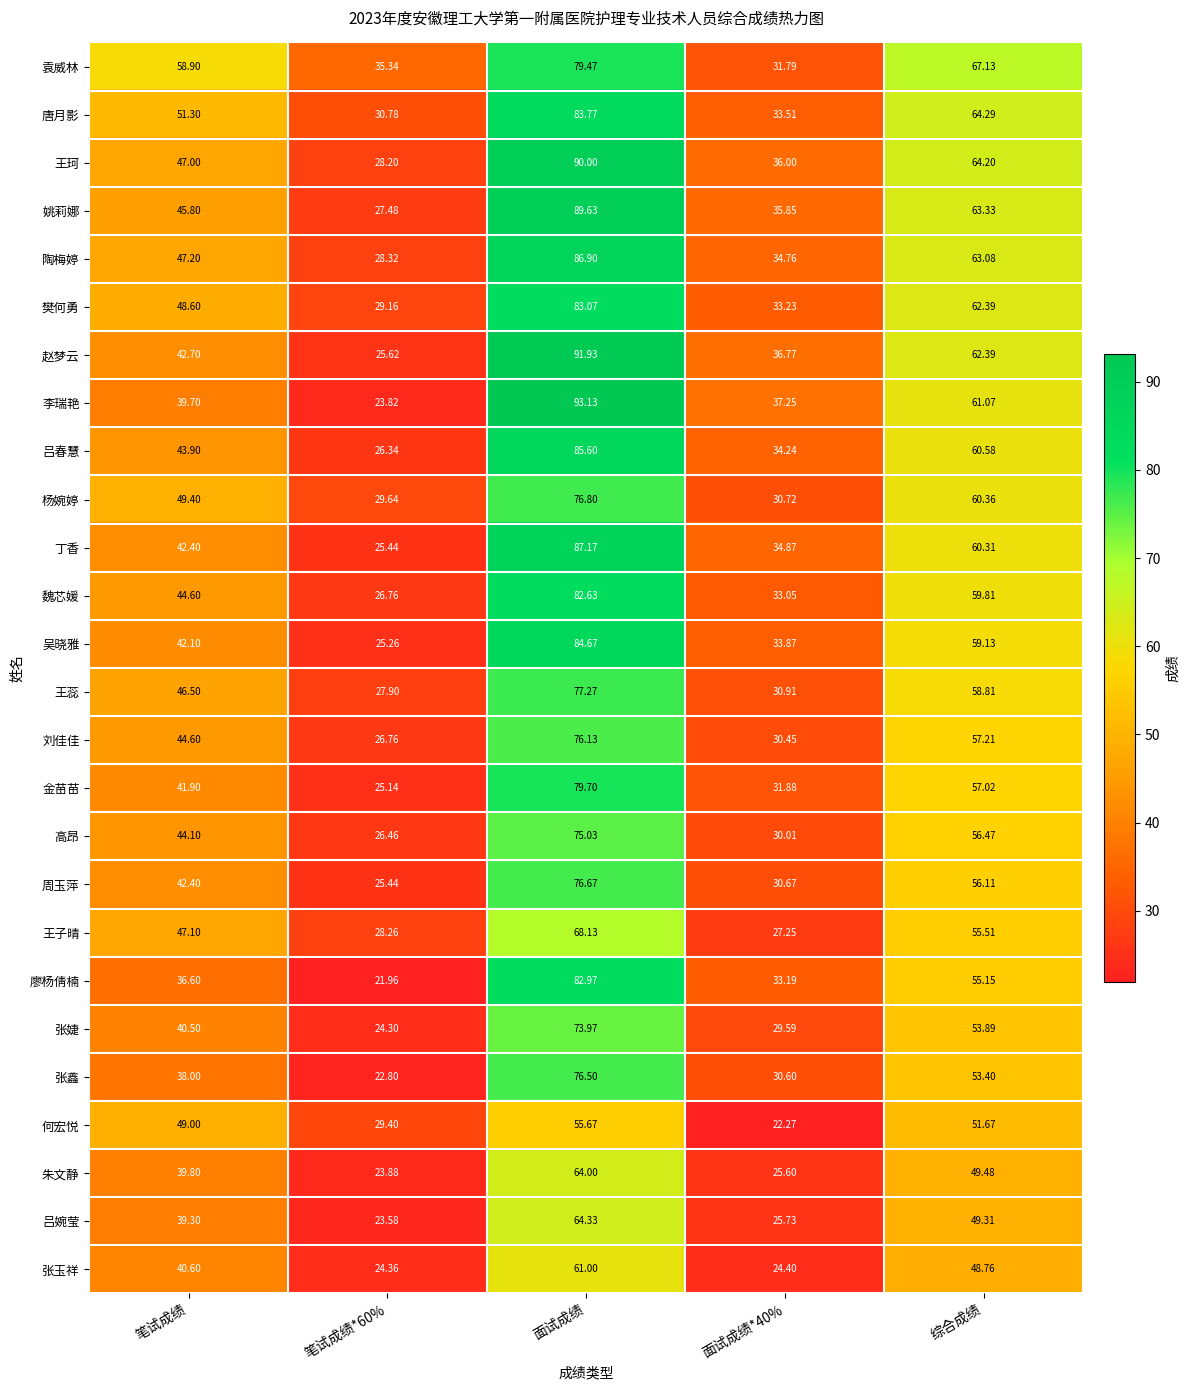

Where is 吕婉莹 nearest to the value 43?

笔试成绩